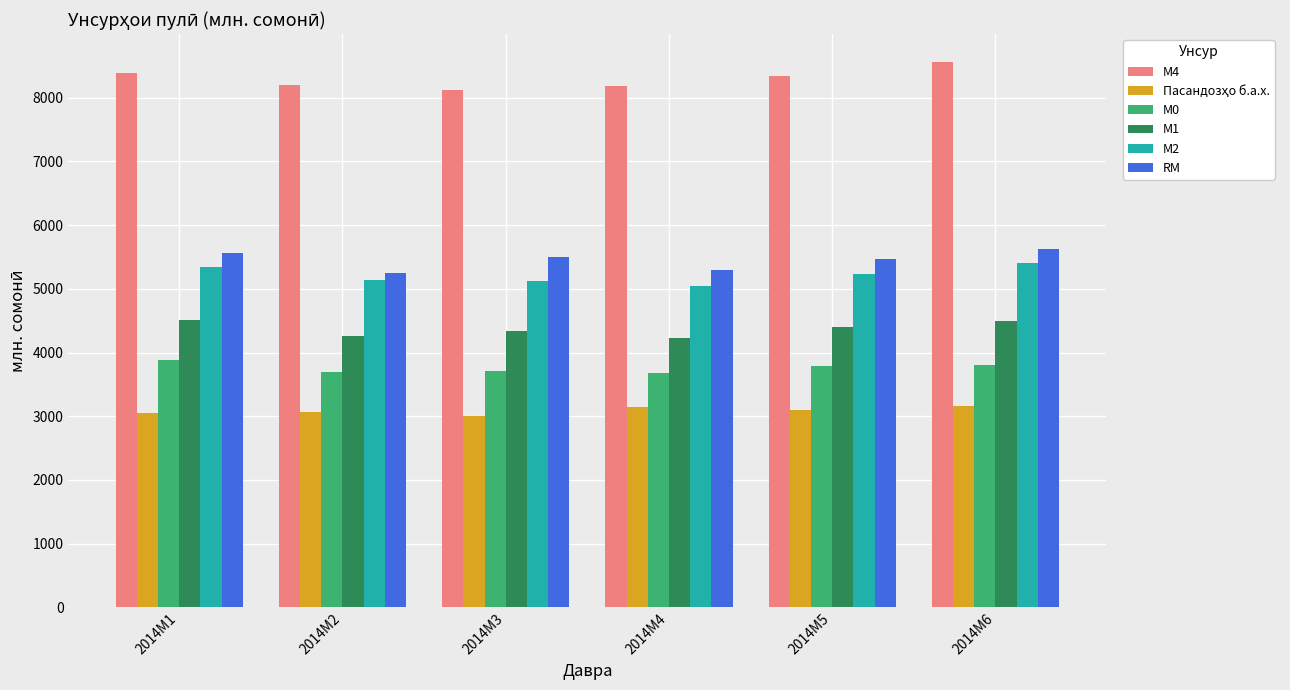

What is the greatest value displayed?

8567.4